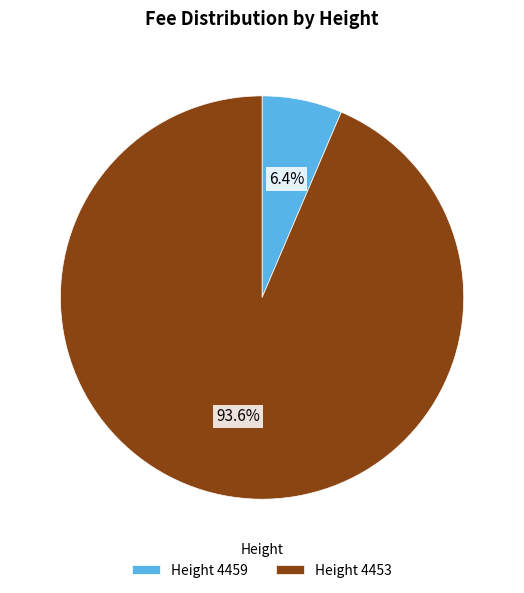

Which category has the biggest portion of the pie?

Height 4453